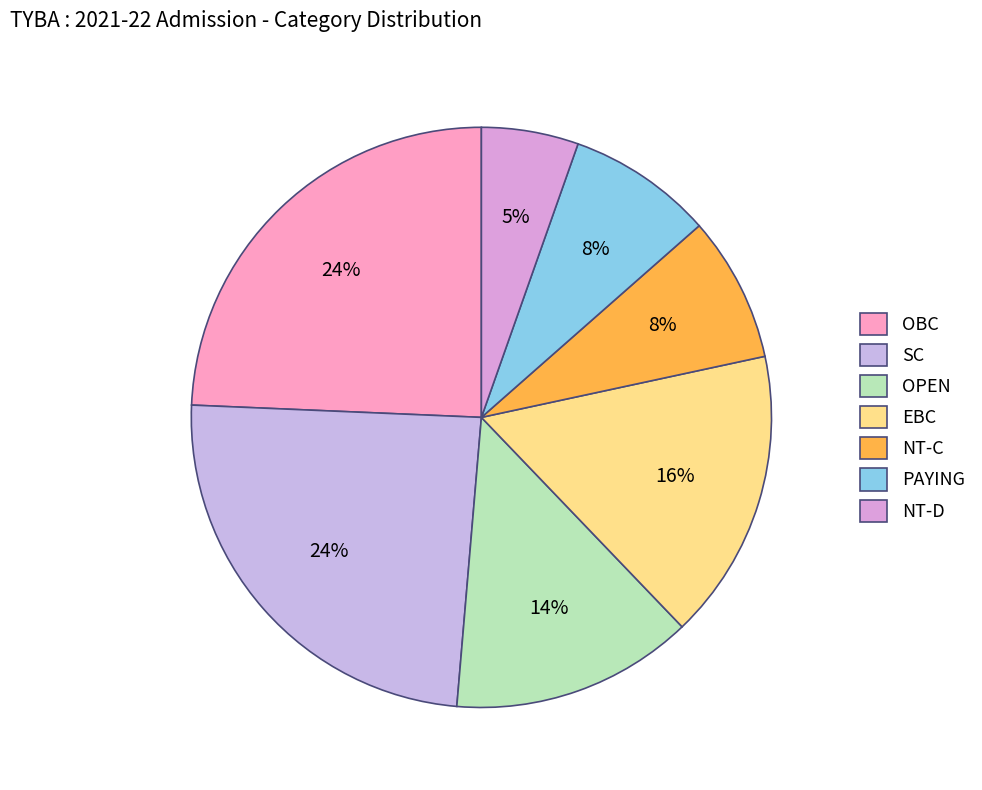

What percentage is the EBC slice, to the nearest percent?

16%